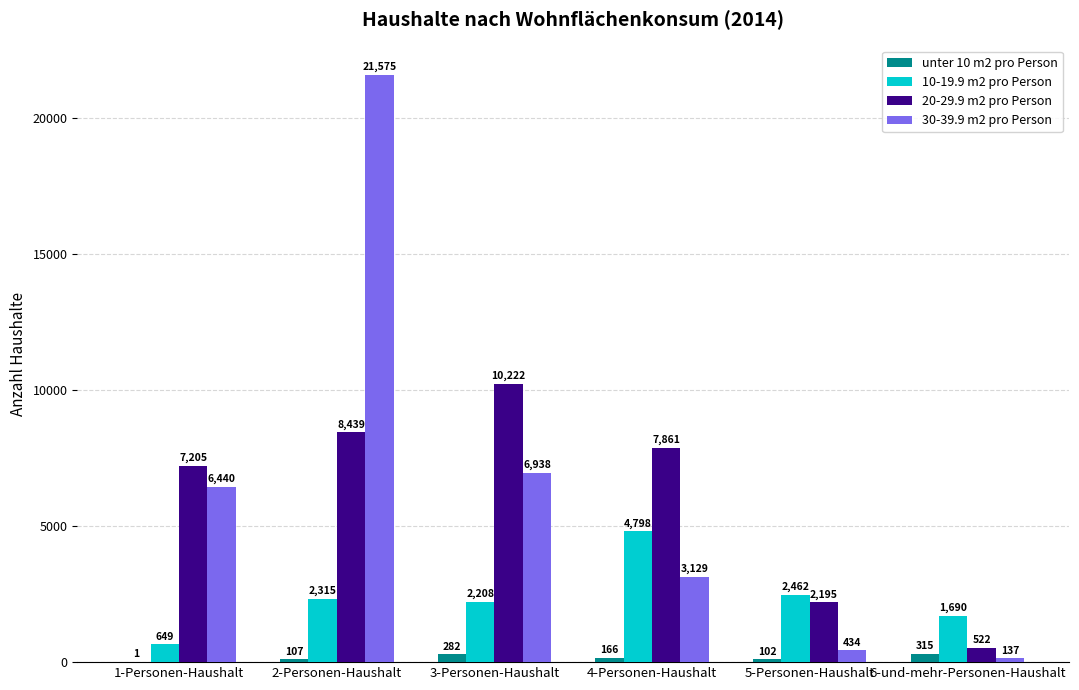

What is the greatest value displayed?

21575